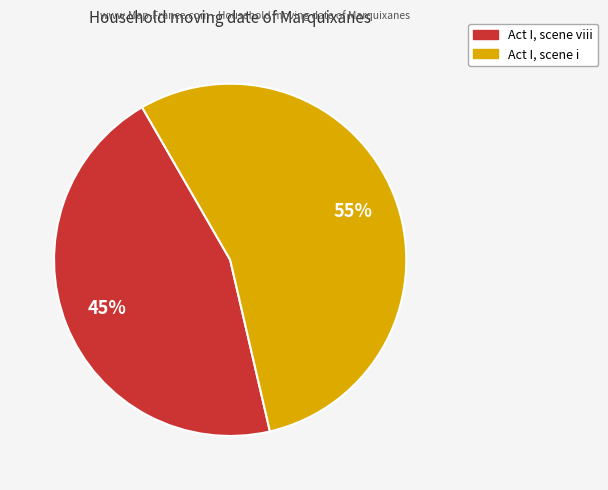

The Act I, scene i slice represents 45% of the pie. True or false?

False